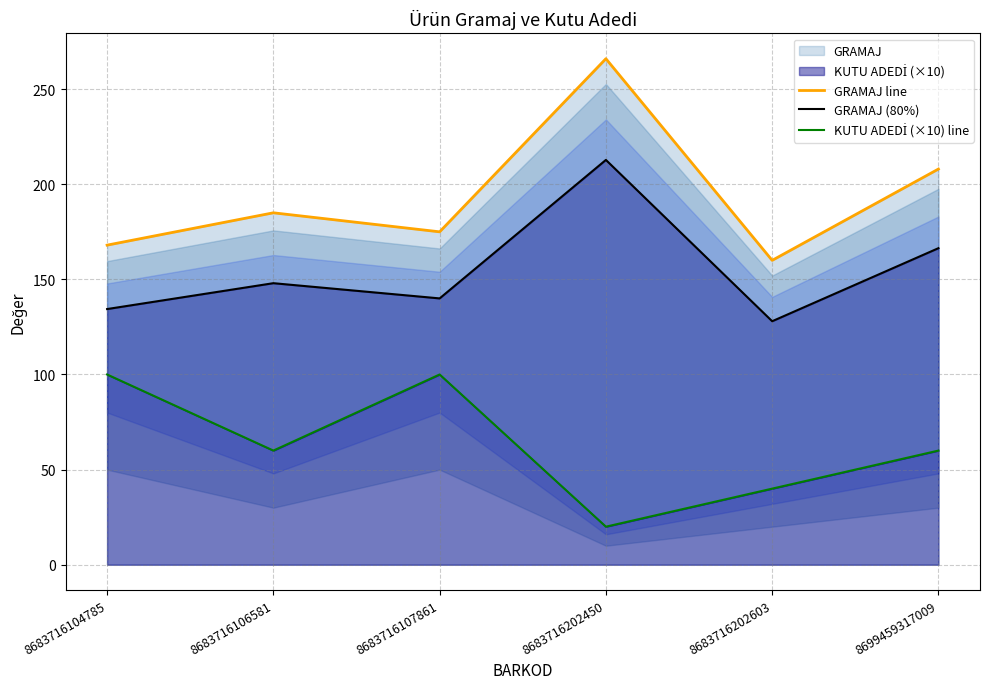

Reading right to left, what are all the values shown in this chart?

GRAMAJ line: 8699459317009=208.0	8683716202603=160.0	8683716202450=266.0	8683716107861=175.0	8683716106581=185.0	8683716104785=168.0
GRAMAJ (80%): 8699459317009=166.4	8683716202603=128.0	8683716202450=212.8	8683716107861=140.0	8683716106581=148.0	8683716104785=134.4
KUTU ADEDİ (×10) line: 8699459317009=60.0	8683716202603=40.0	8683716202450=20.0	8683716107861=100.0	8683716106581=60.0	8683716104785=100.0